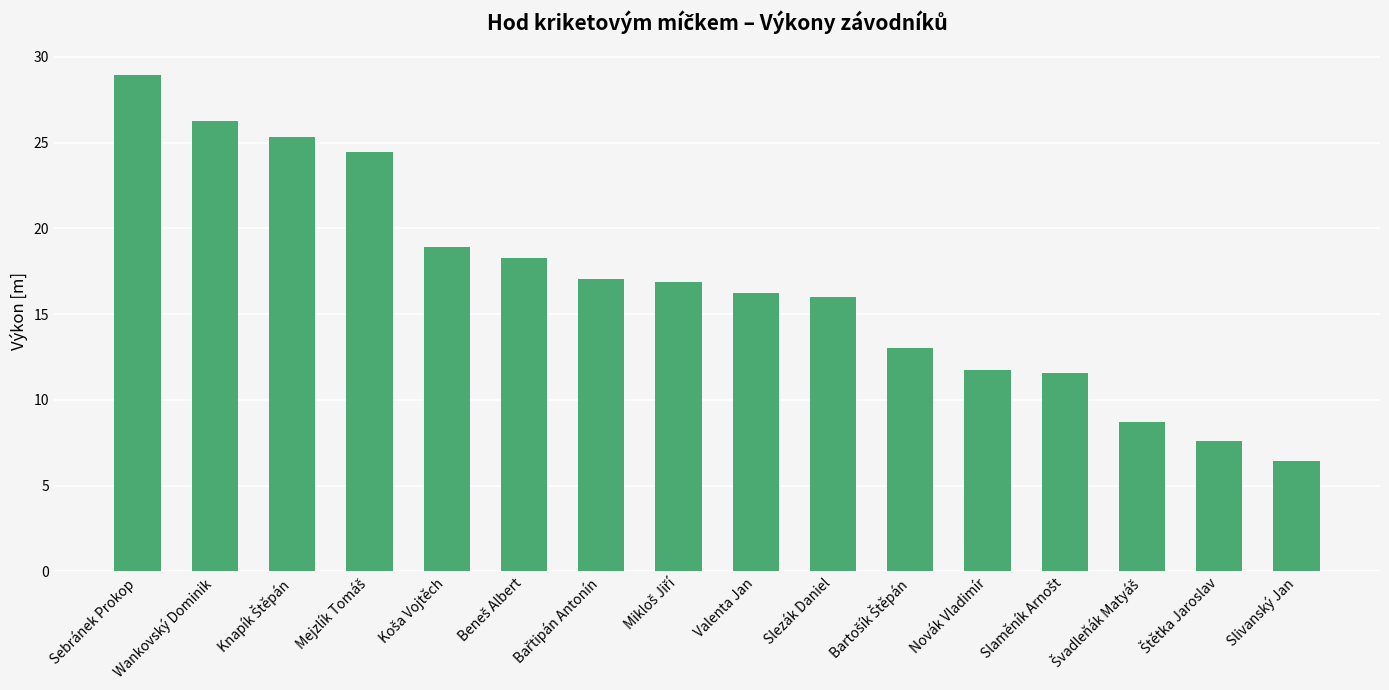

Is it true that the value at Slezák Daniel is 7.4?

False